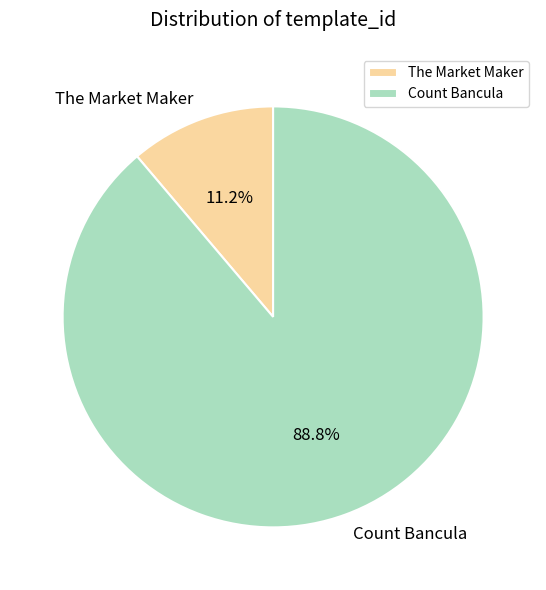

What is the total percentage of Count Bancula and The Market Maker?

100.0%